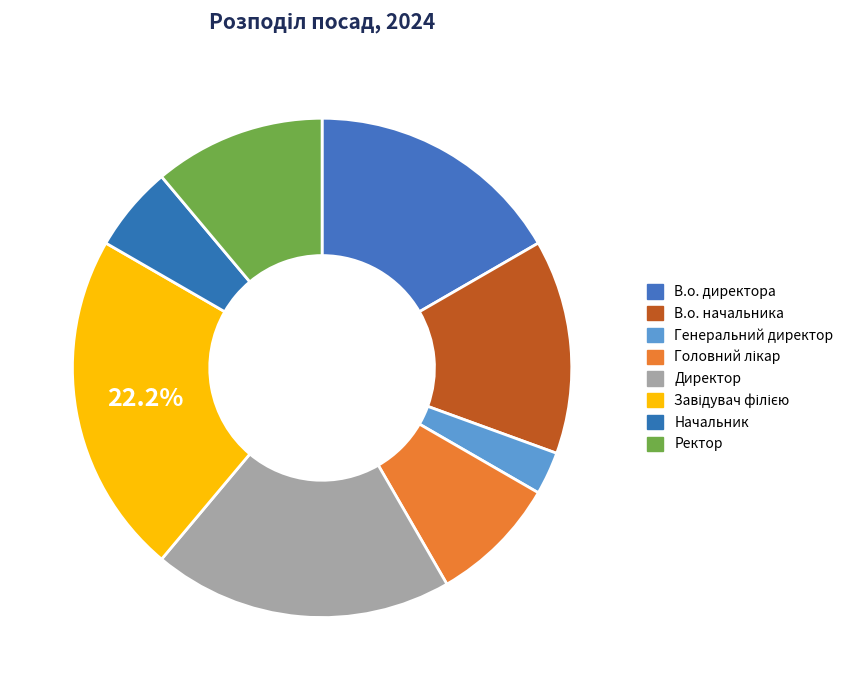

How many slices are in this pie chart?

8